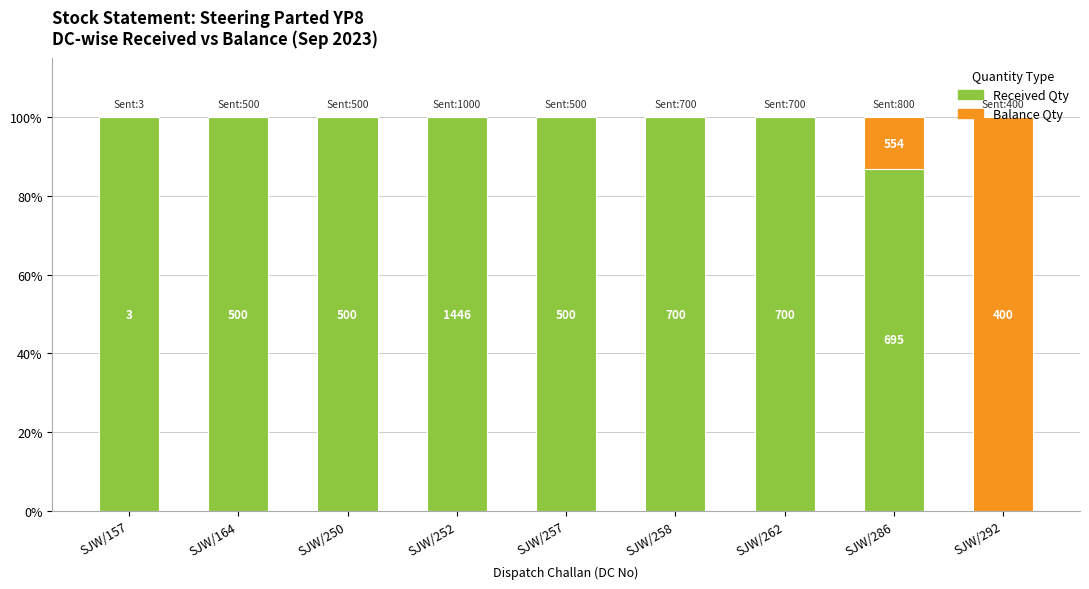

At which category is the sum across all series the highest?

SJW/157